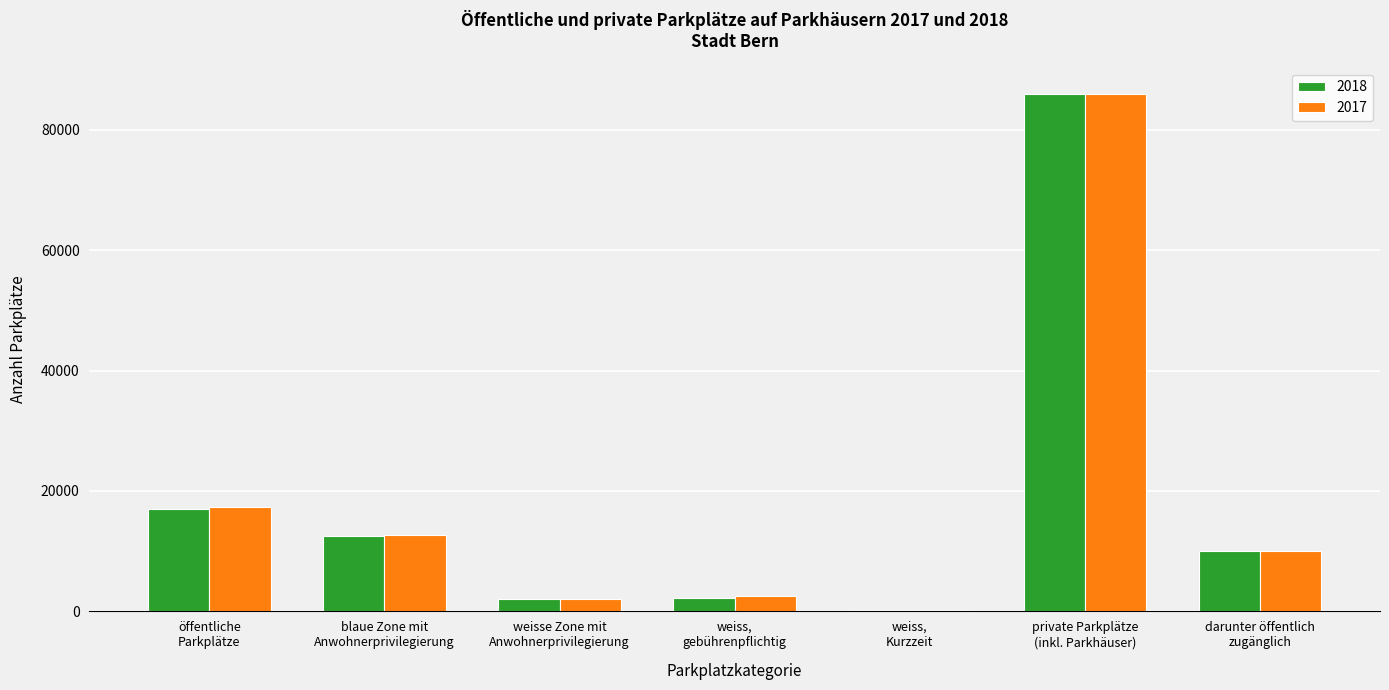

At which label does 2017 first exceed 10000?

öffentliche
Parkplätze